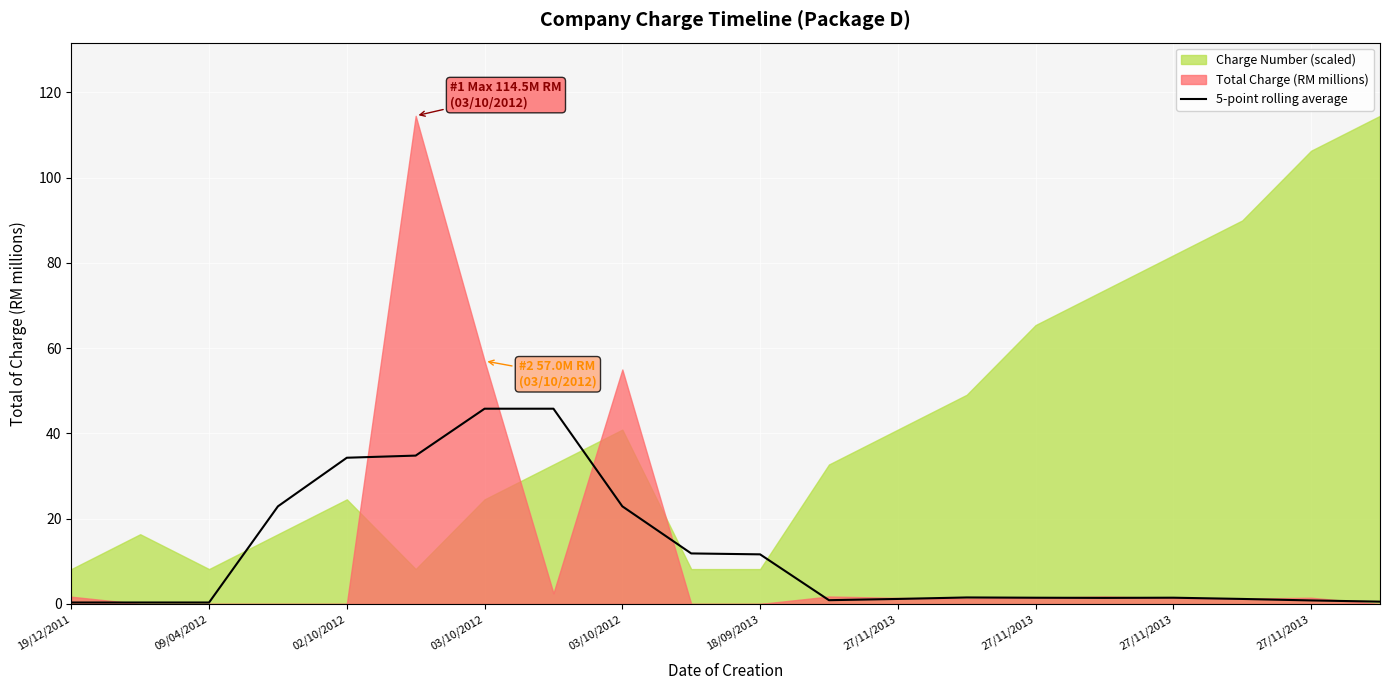

Approximately how many times larger is the value at 13 compared to 27/11/2013?

0.1